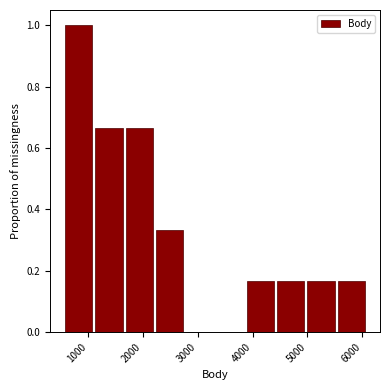

How tall is the bar that spans 2200 to 2800 on the x-axis? Neither the bar edges nor the heights are printed on the chart, so give them approximately, as read against the axes.

0.34